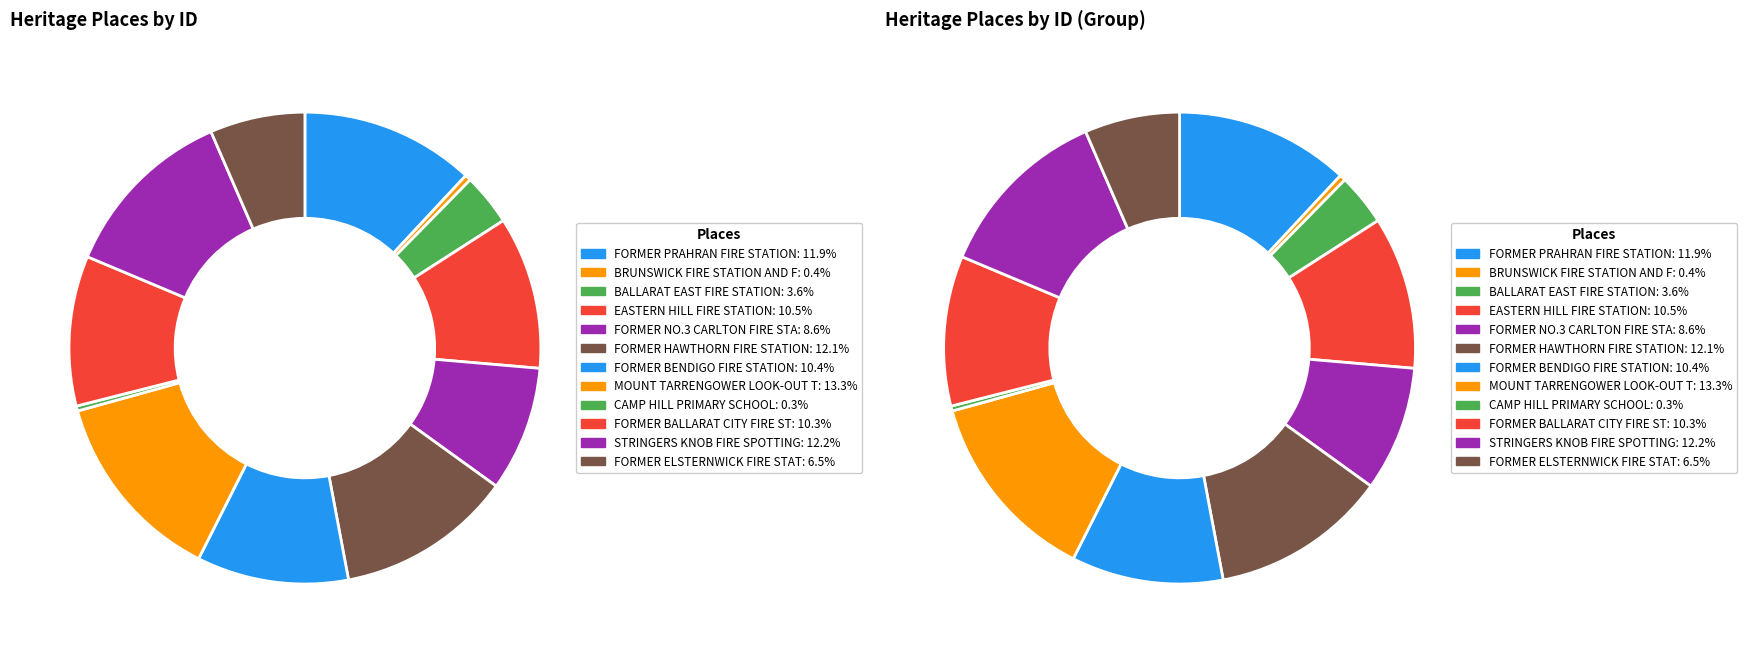

To the nearest percent, what is the difference between the largest and smallest slice percentages?

13%